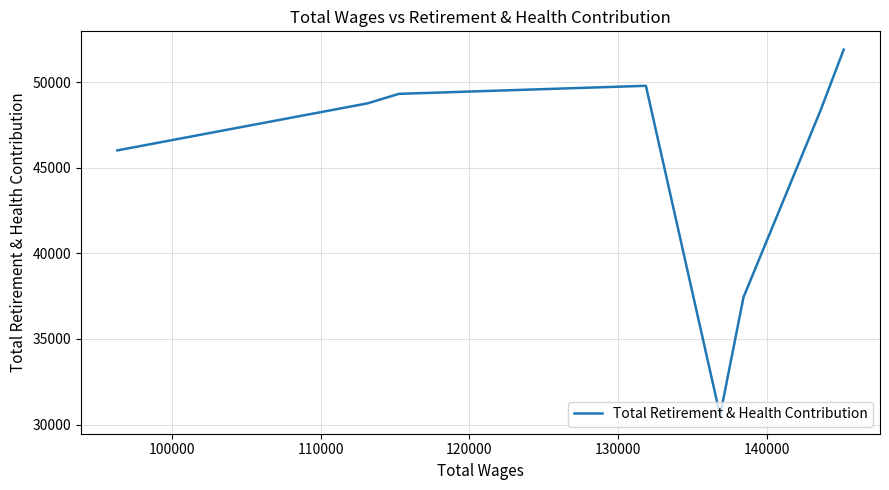

What is the average value?

45252